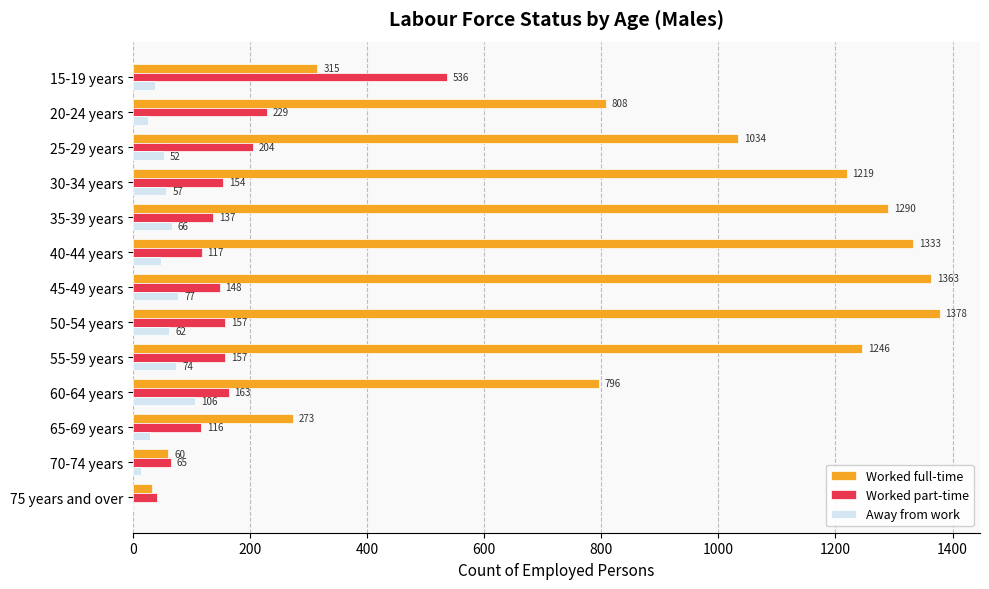

What is the sum of all Worked part-time values?

2224